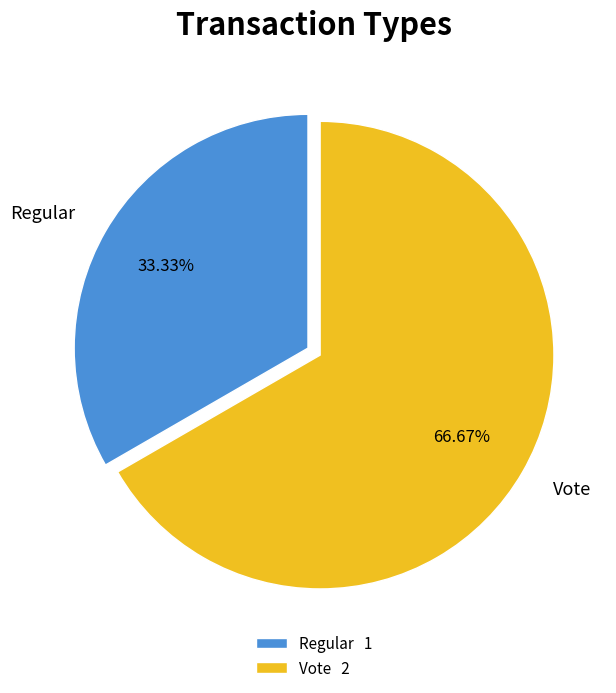

What is the majority slice?

Vote